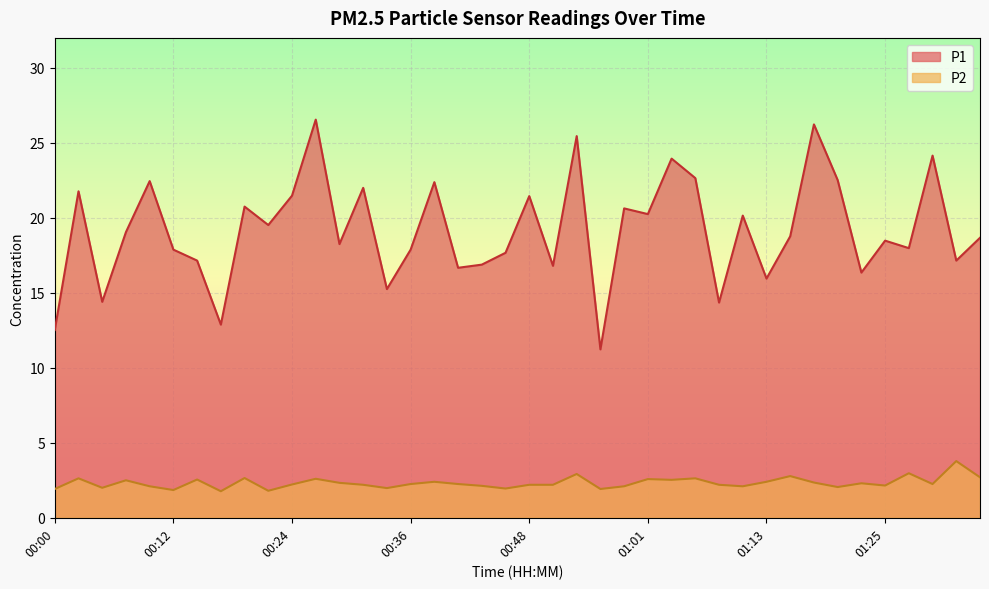

How many lines are shown in the chart?

2